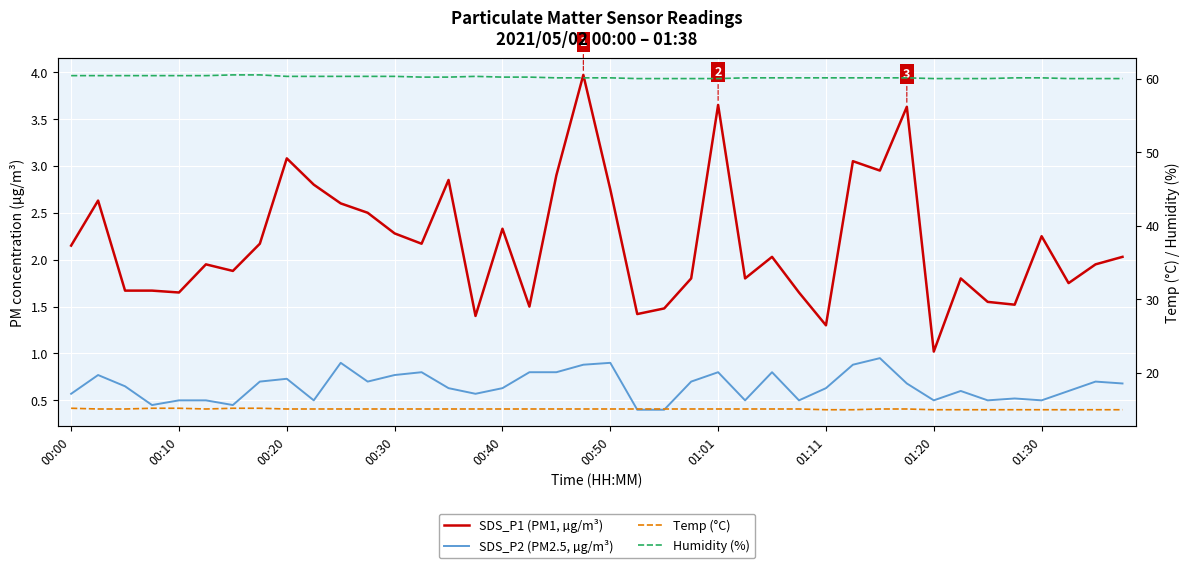

Which has a higher value, 19 or 35?

19